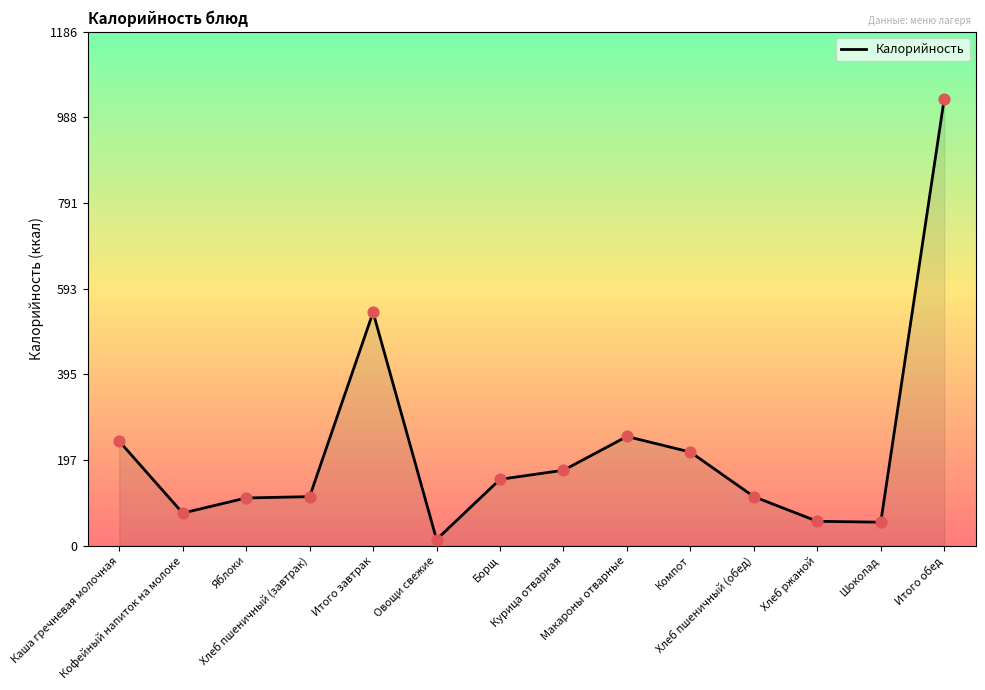

What is the change in value from Компот to Шоколад?

-162